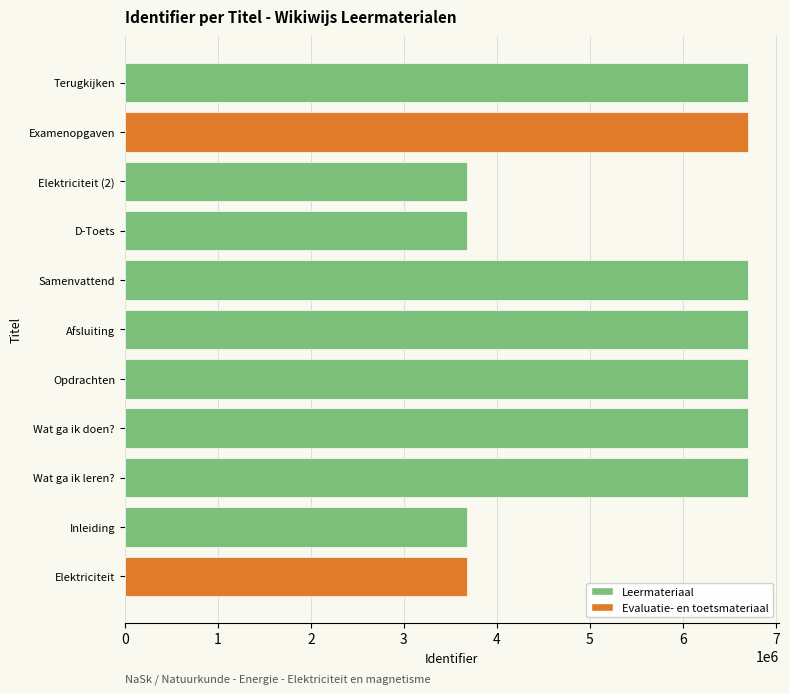

What is the ratio of the value at Elektriciteit (2) to the value at Terugkijken?

0.5